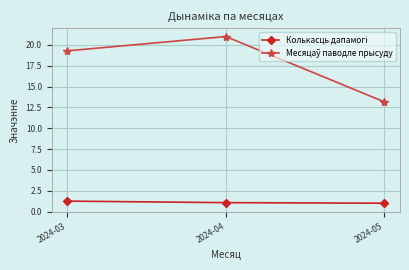

What is the spread (max minus min) of values at 2024-05?

12.2